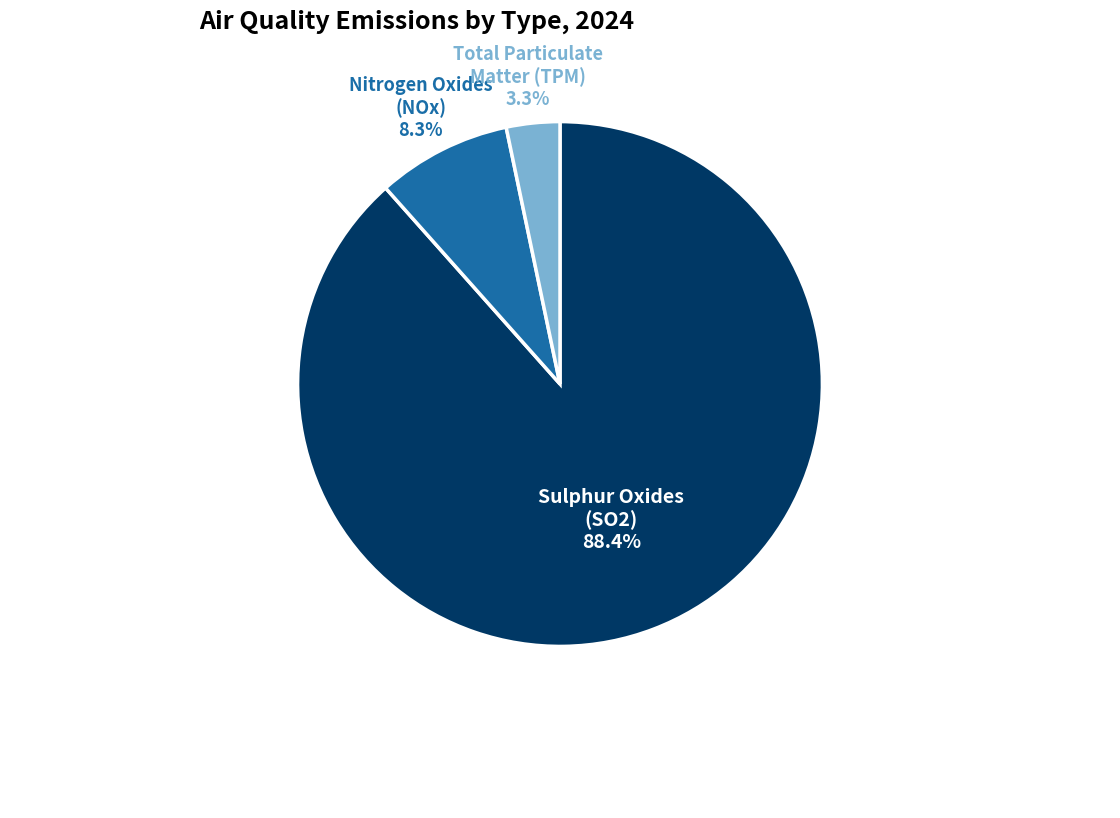

To the nearest percent, what is the average slice percentage?

33%